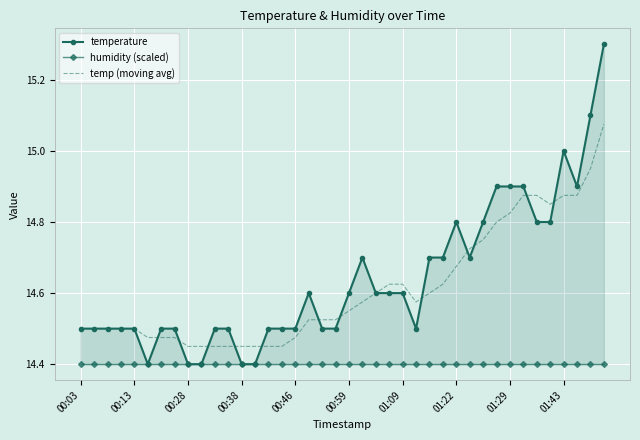

How many lines are shown in the chart?

3